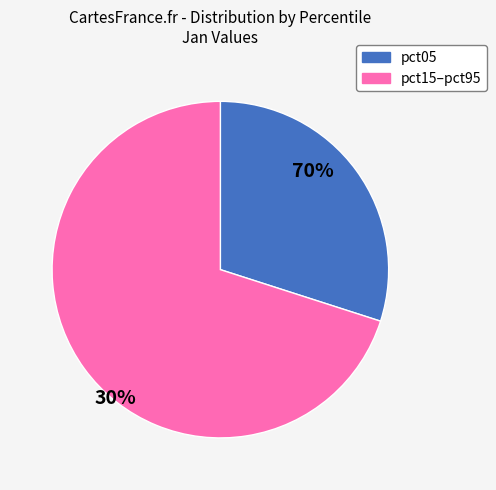

Does any single category account for the majority?

Yes